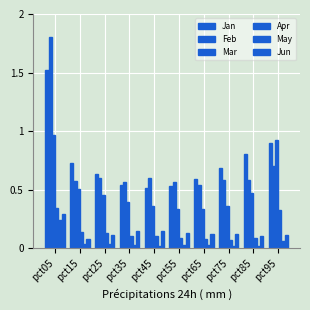

Count the number of data series in this chart.

6